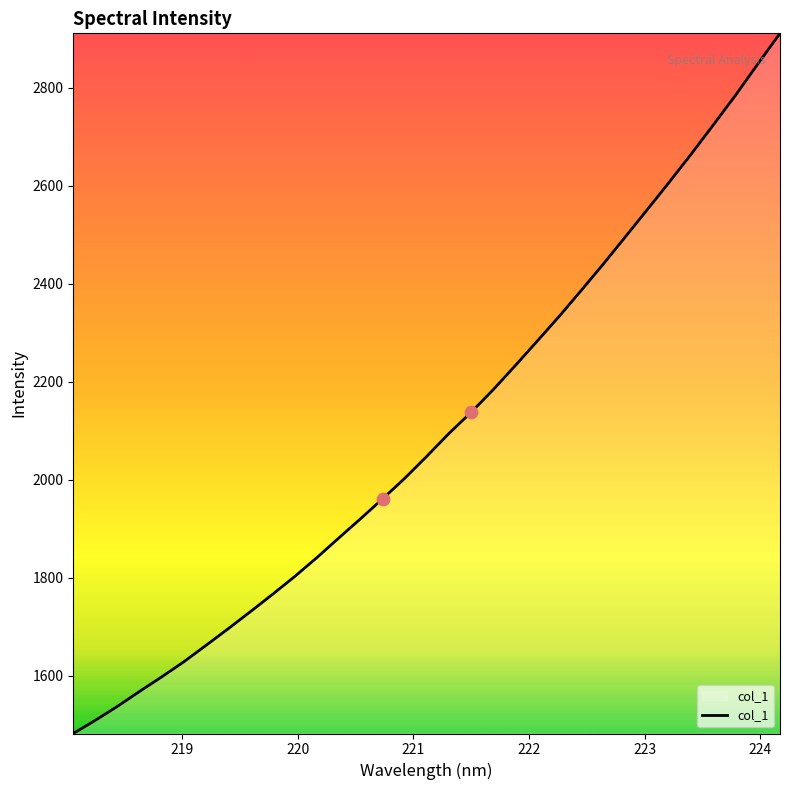

What is the maximum value shown in the chart?

2910.6